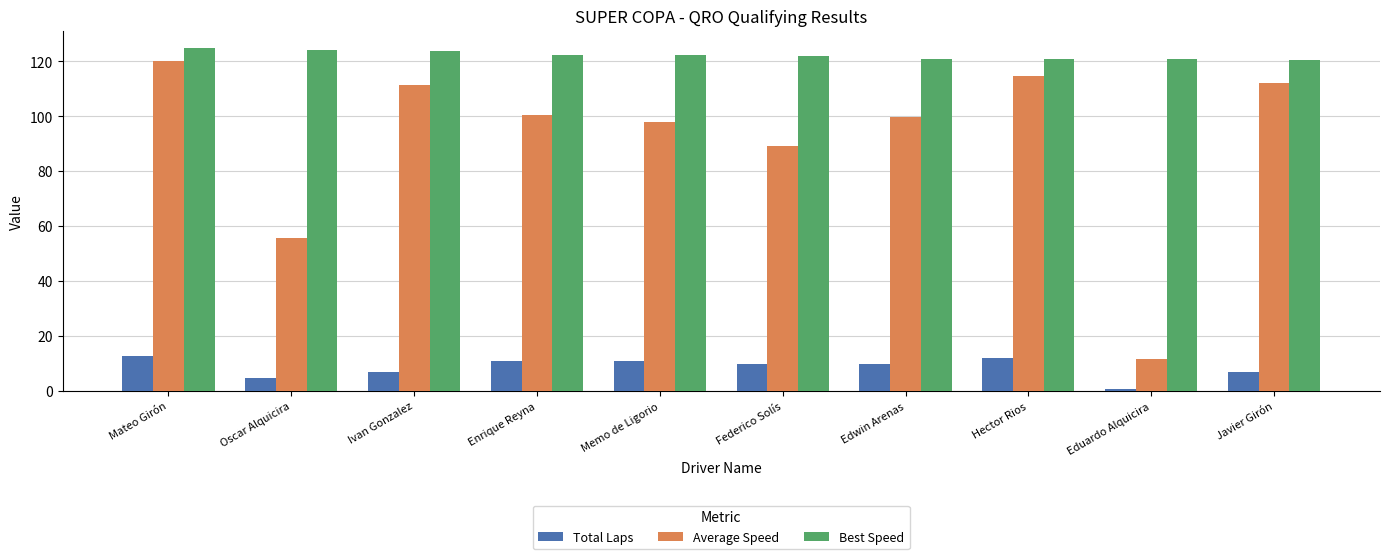

What is the lowest value of the Average Speed series?

11.7